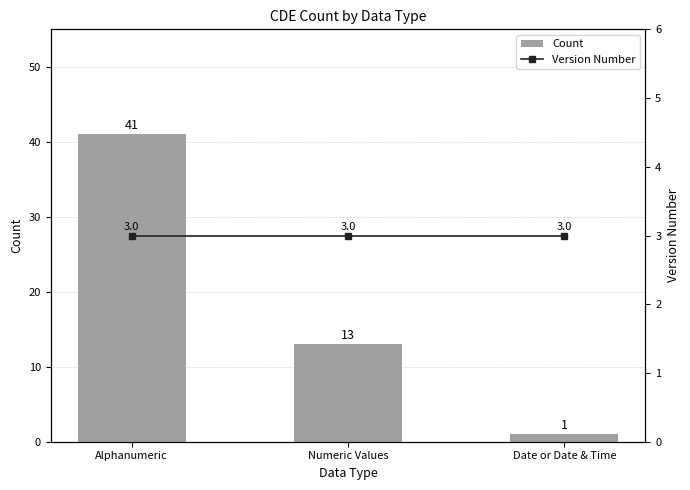

Rank the series at Date or Date & Time from lowest to highest value.

Count, Version Number